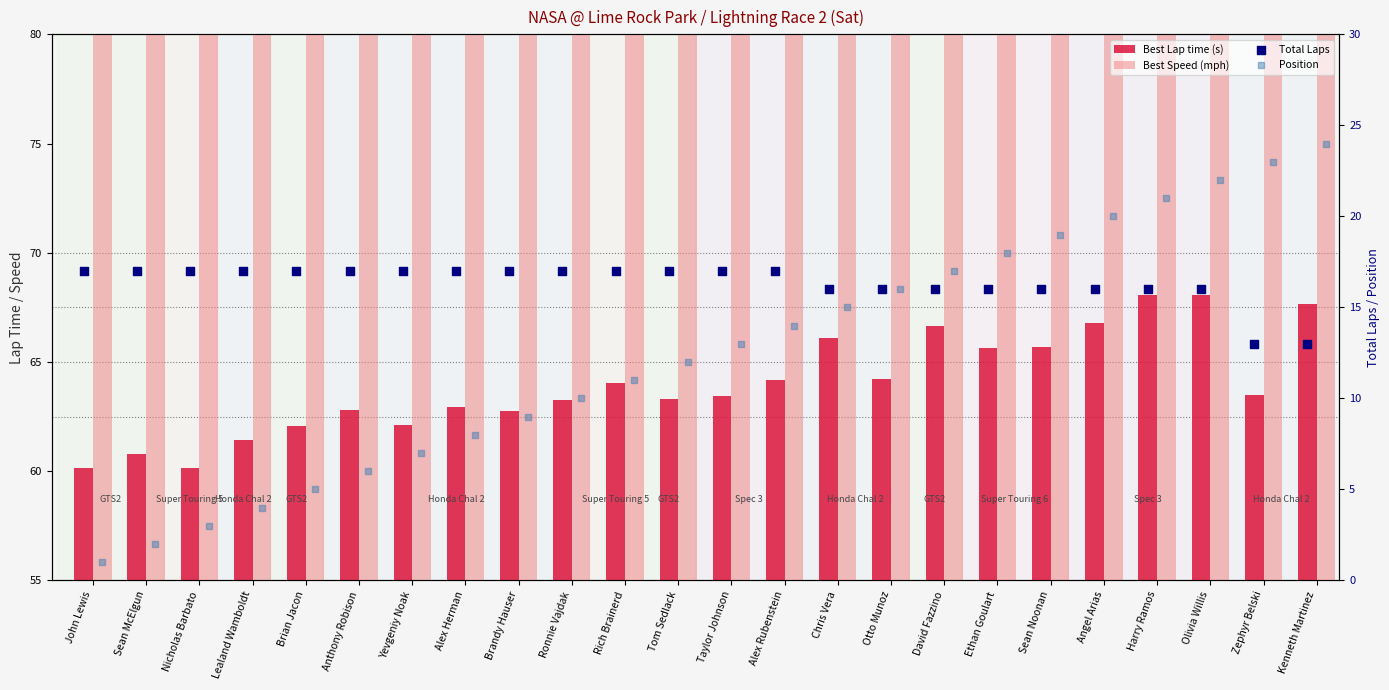

Which series contains the highest Y value?

Best Speed (mph)